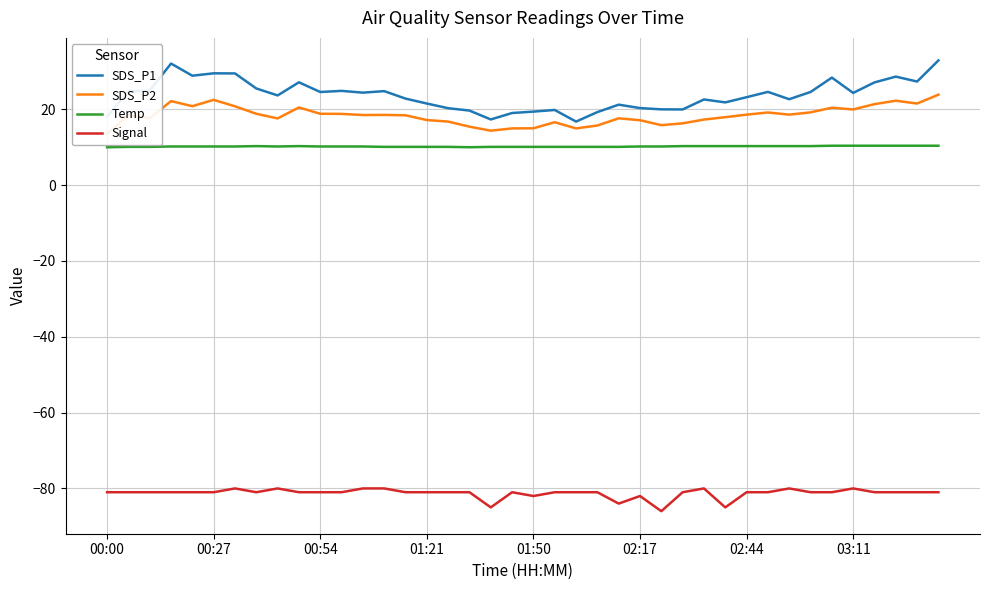

In SDS_P1, how many points are higher than both neighbors (excluding endpoints)?

11